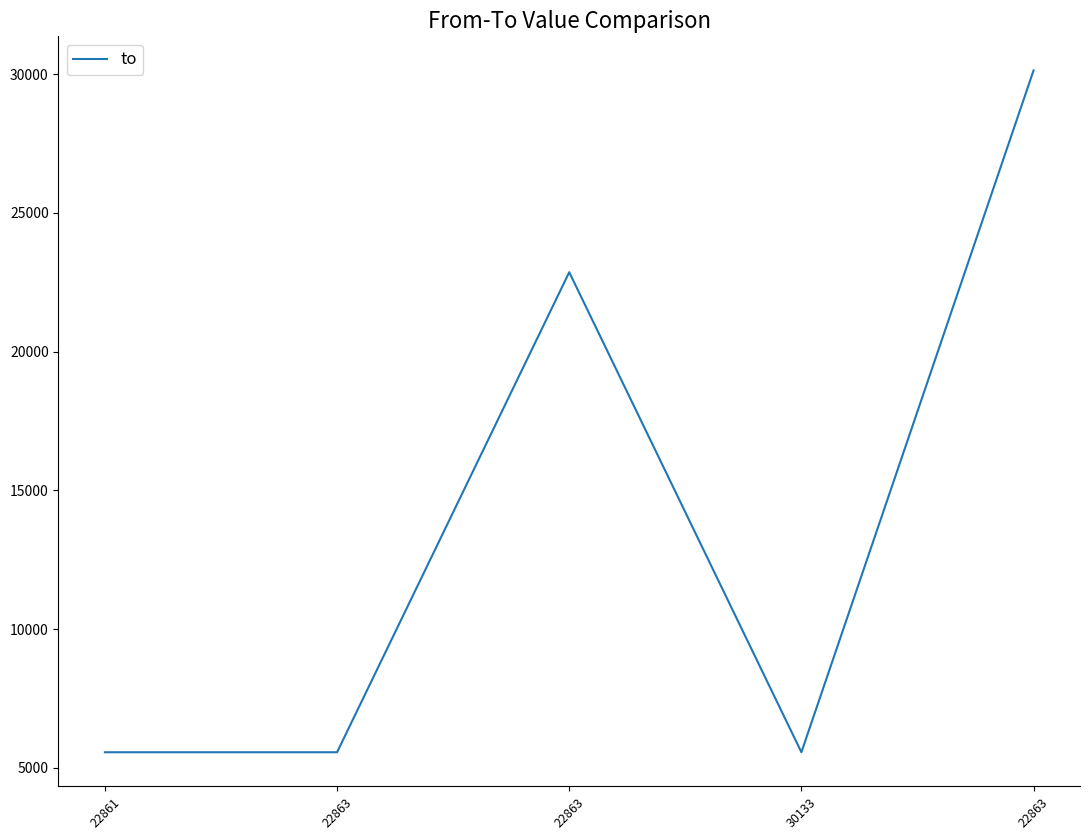

How many series are shown in this chart?

1